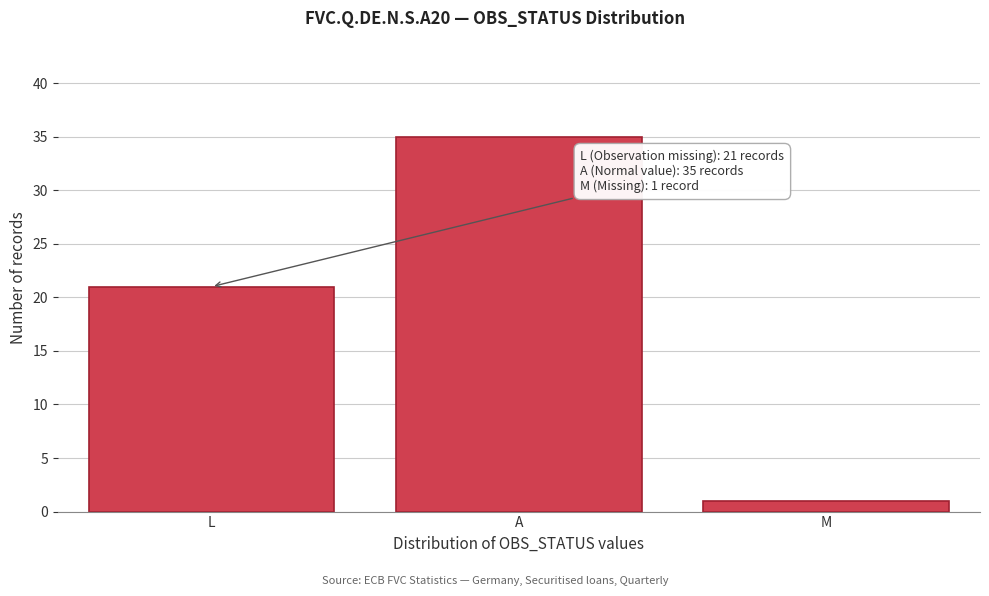

Reading left to right, transcribe all the data shown in this chart.

21	35	1